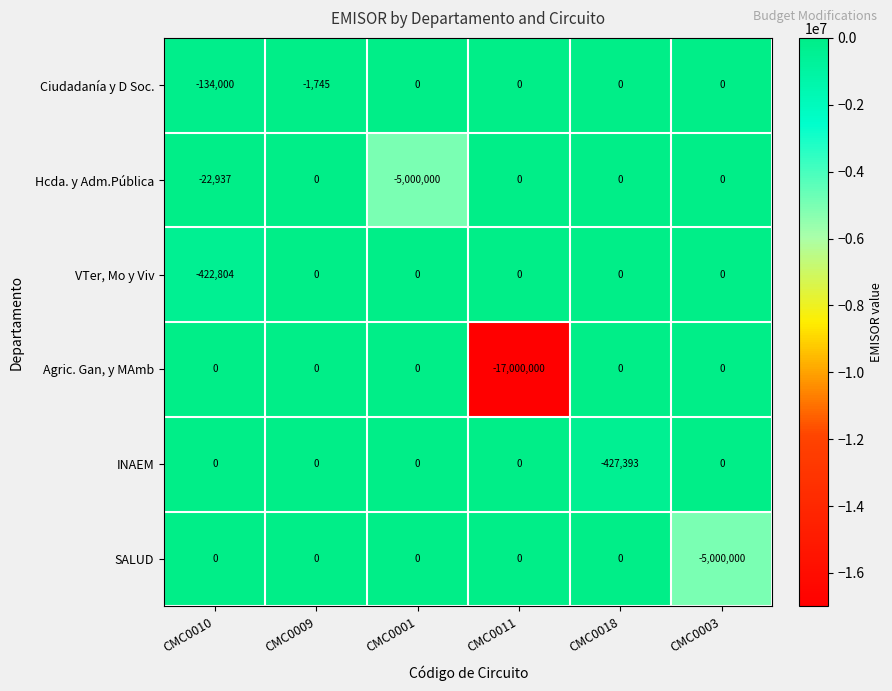

True or false: INAEM has a value of 170766 at CMC0001.

False